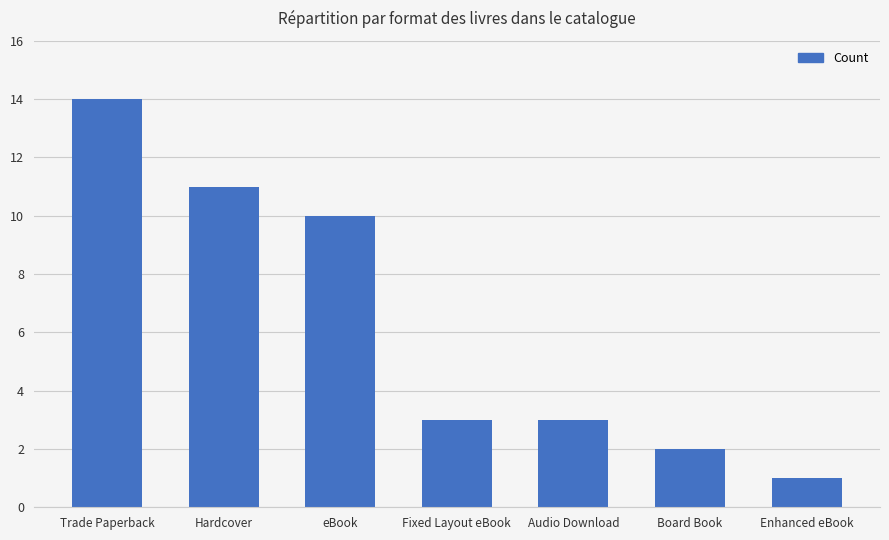

What is the difference between the maximum and minimum values?

13